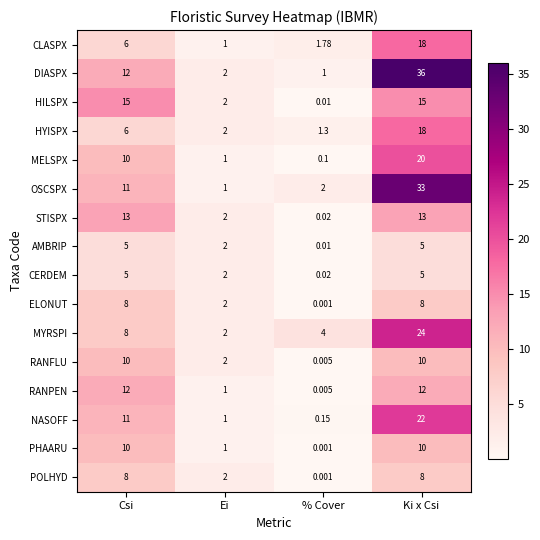

What is the total value across all series at Ei?

26.0